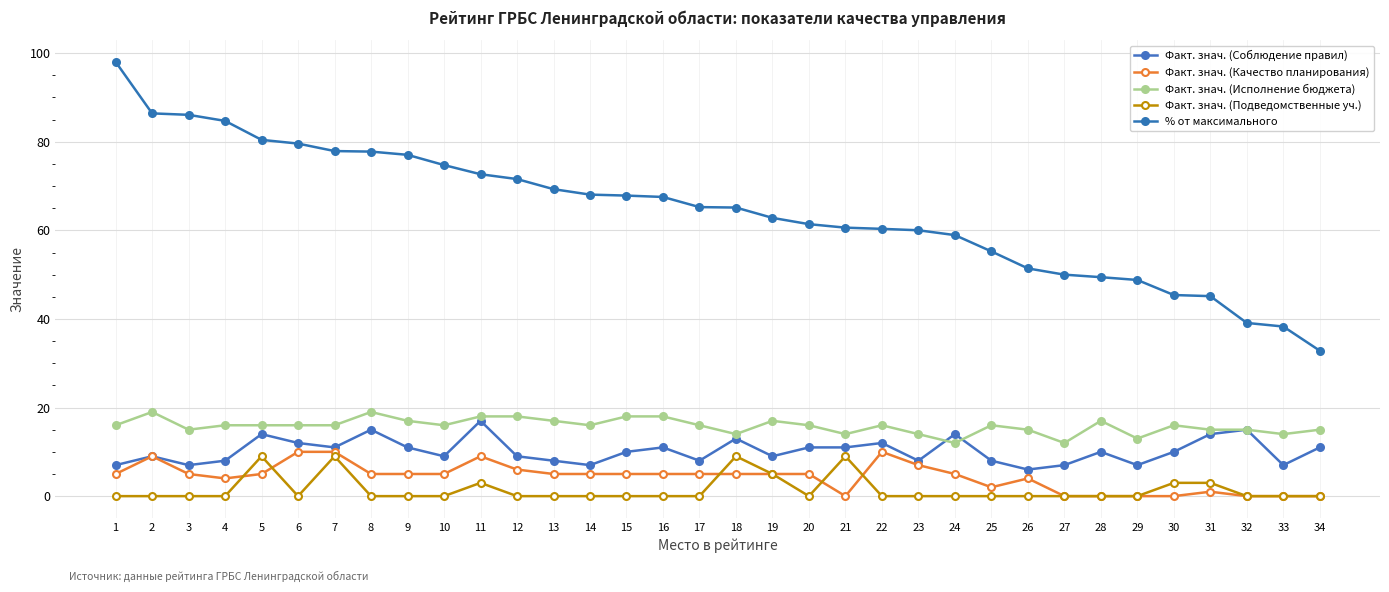

What is the difference between the highest and lowest values at 4?

84.7